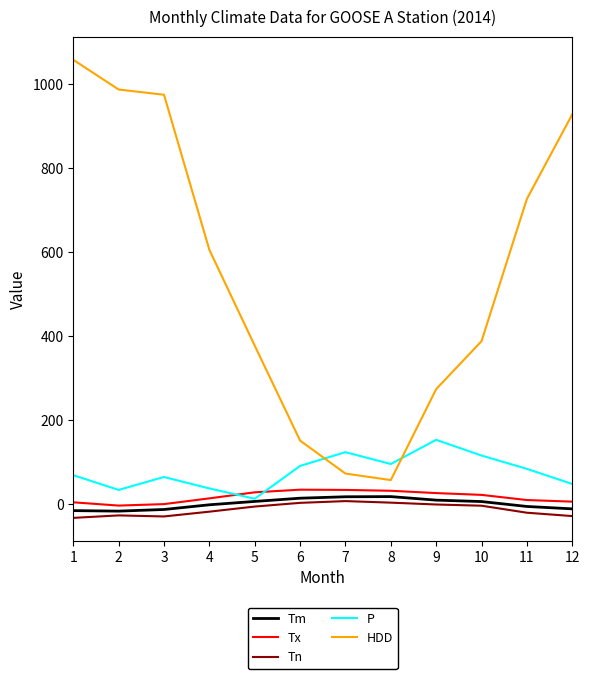

At which label does P first exceed 83?

6